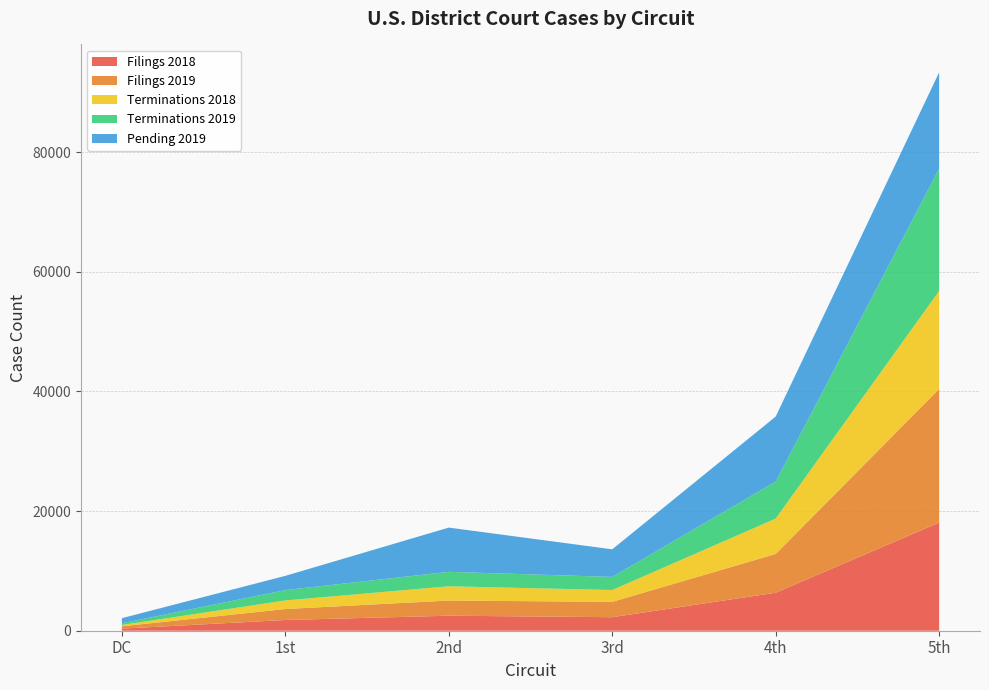

Reading left to right, list all the values displayed in this chart.

Filings 2018: DC=351	1st=1794	2nd=2509	3rd=2260	4th=6348	5th=18080
Filings 2019: DC=393	1st=1833	2nd=2538	3rd=2565	4th=6484	5th=22324
Terminations 2018: DC=217	1st=1434	2nd=2379	3rd=1977	4th=5909	5th=16378
Terminations 2019: DC=284	1st=1732	2nd=2416	3rd=2194	4th=6183	5th=20423
Pending 2019: DC=854	1st=2380	2nd=7397	3rd=4609	4th=10871	5th=16124